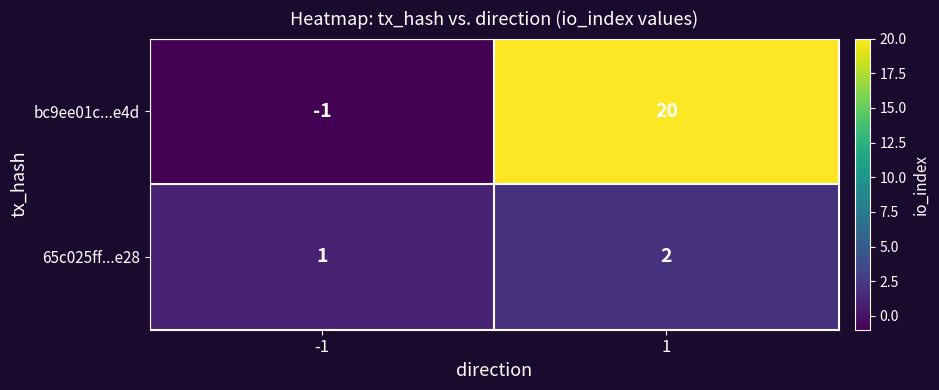

At which category is the sum across all series the highest?

1